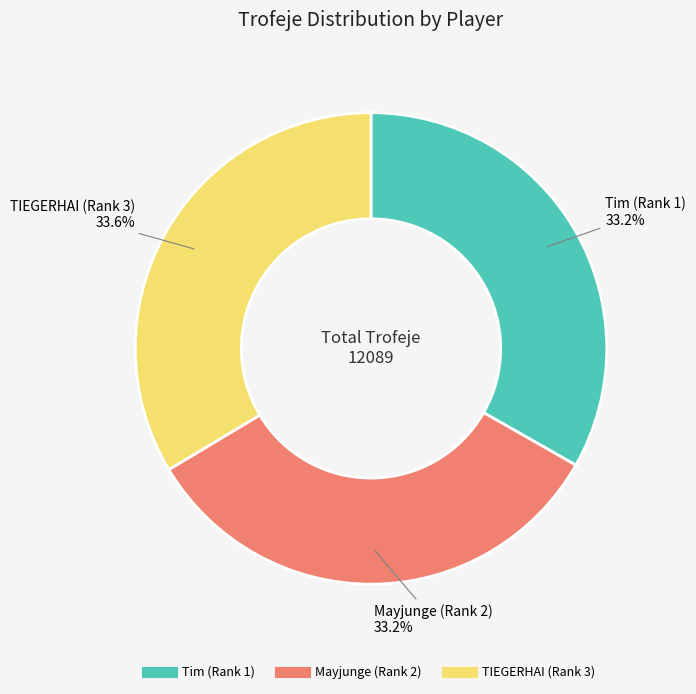

What percentage is the Mayjunge (Rank 2) slice, to the nearest percent?

33%